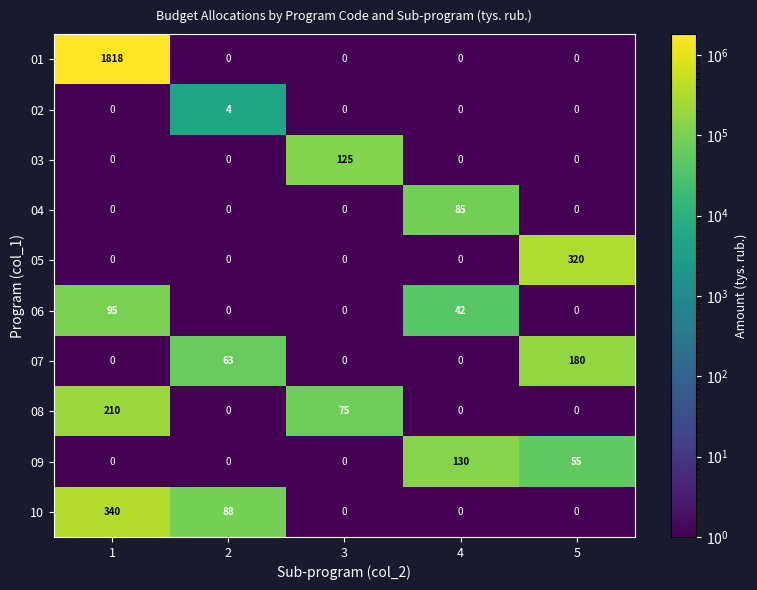

Which series has the largest total across all categories?

01